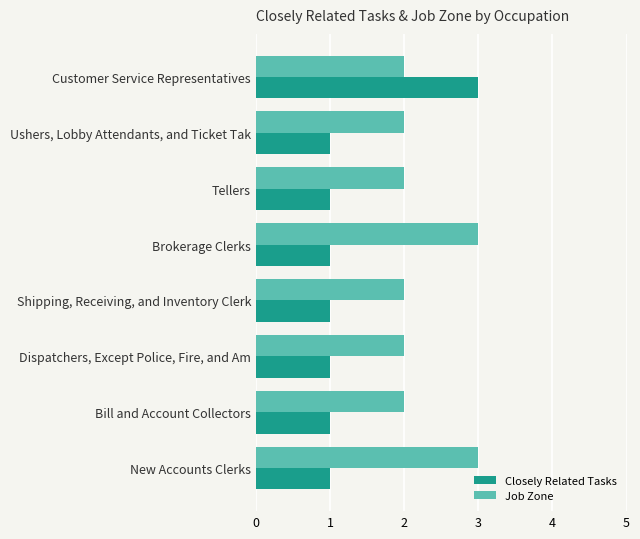

Which series has the widest spread of values?

Closely Related Tasks